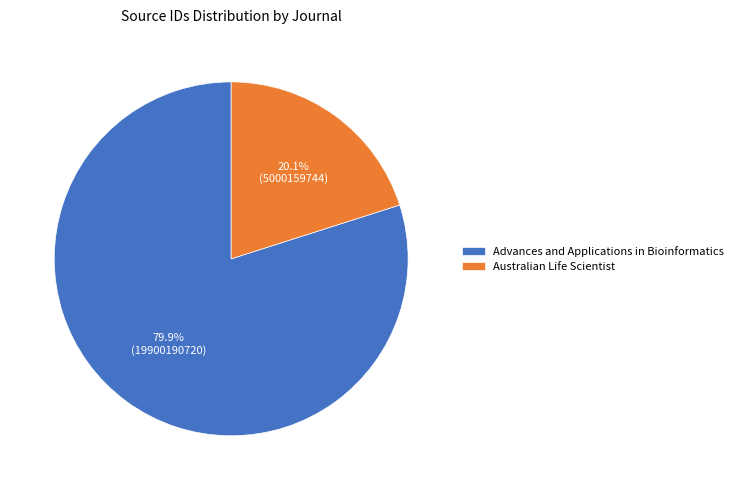

Between Advances and Applications in Bioinformatics and Australian Life Scientist, which is larger?

Advances and Applications in Bioinformatics